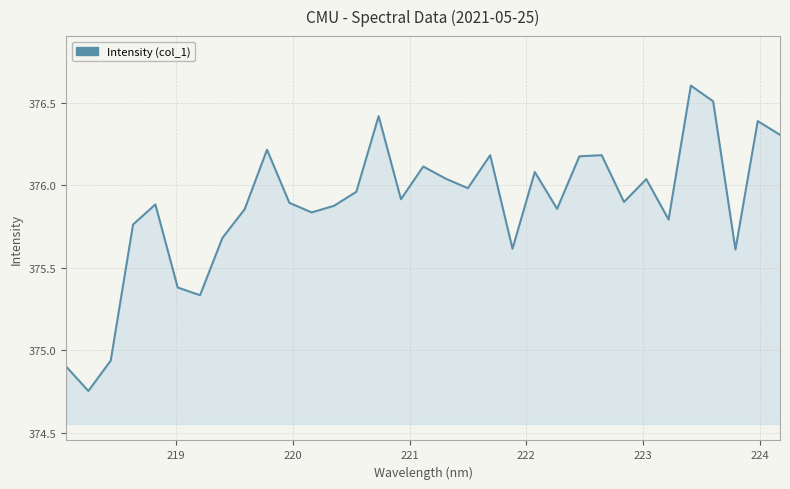

What is the greatest value displayed?

376.6